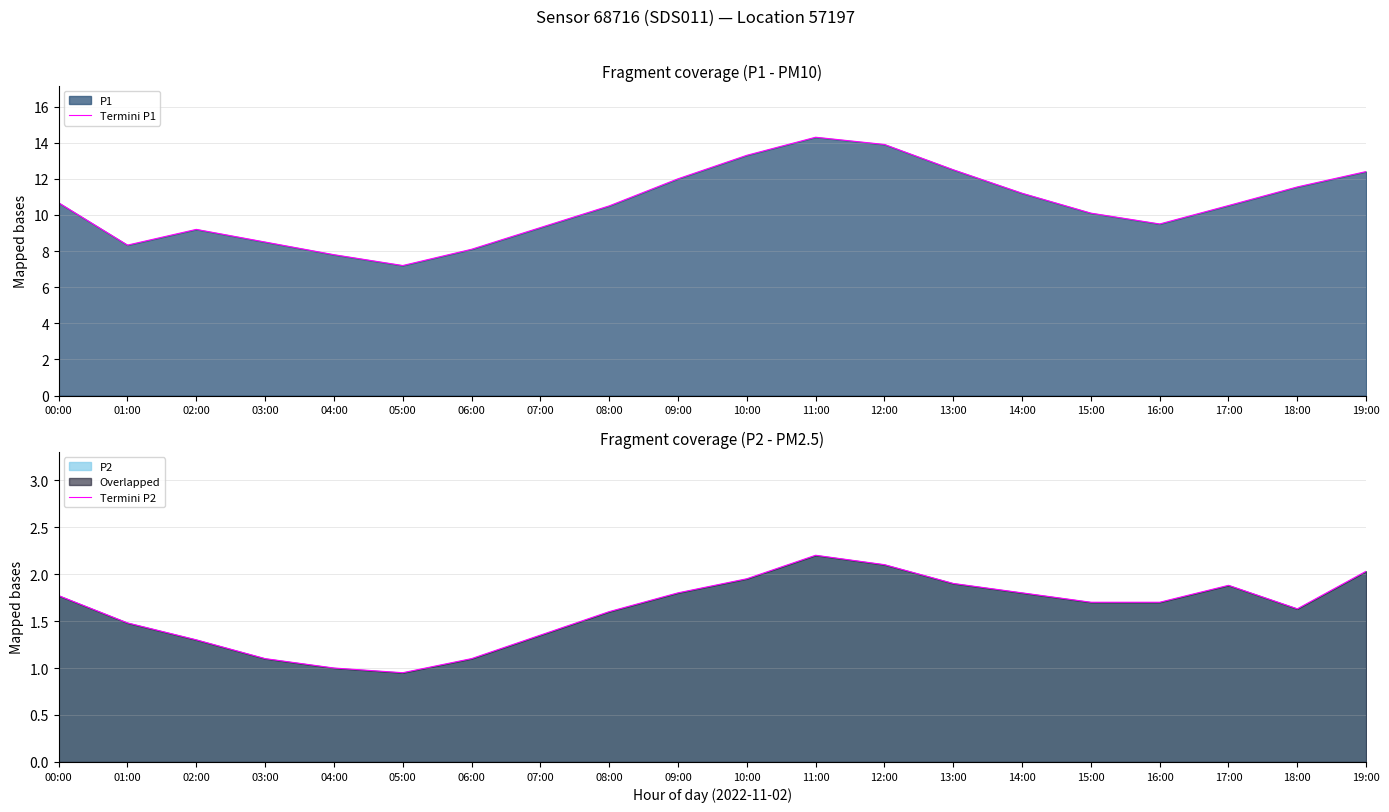

At which category is the sum across all series the highest?

11:00